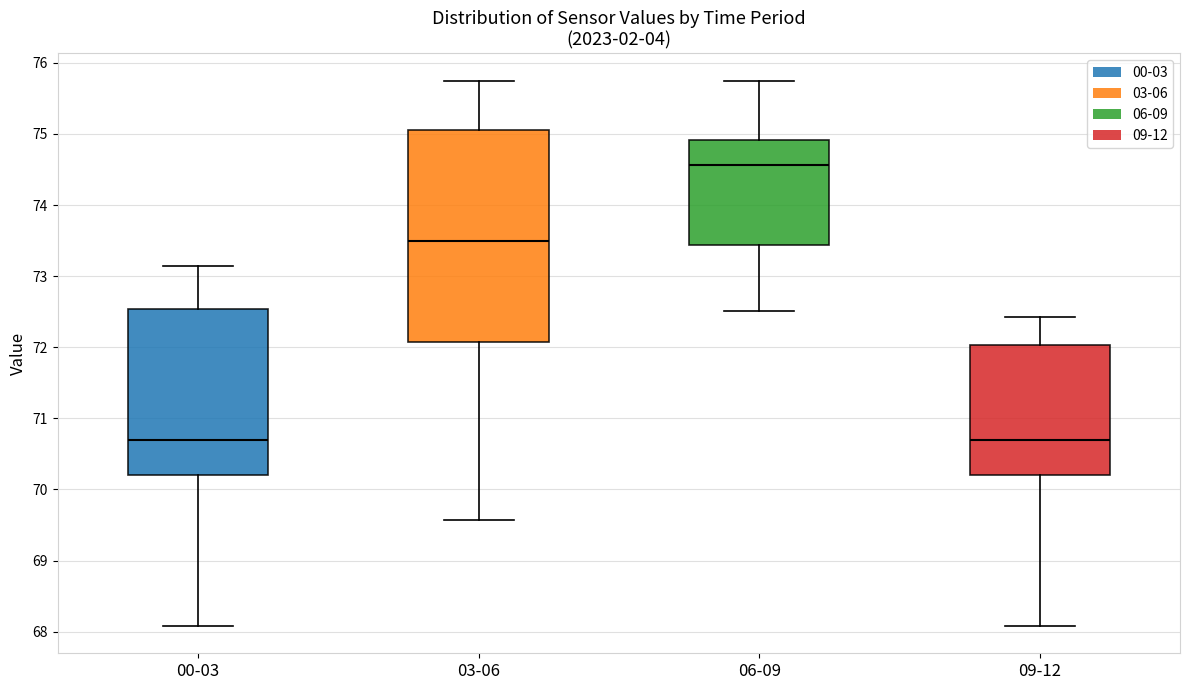

Where is the upper edge of the box for 06-09 on the y-axis? The values are not printed on the chart, so give them approximately, as read against the axis.

74.9